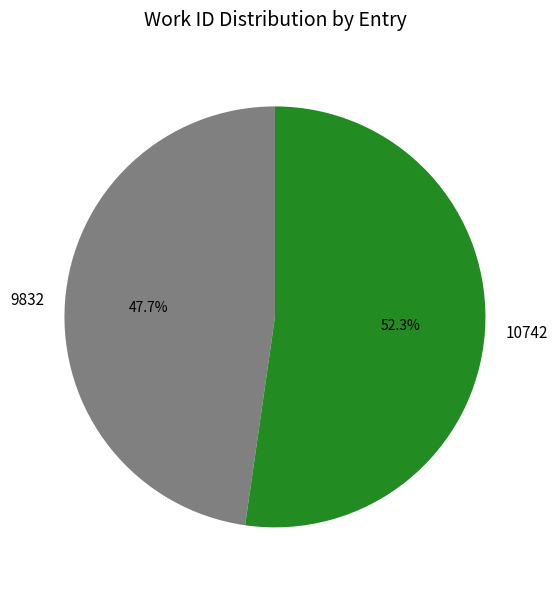

Is 10742 the majority of the pie?

Yes